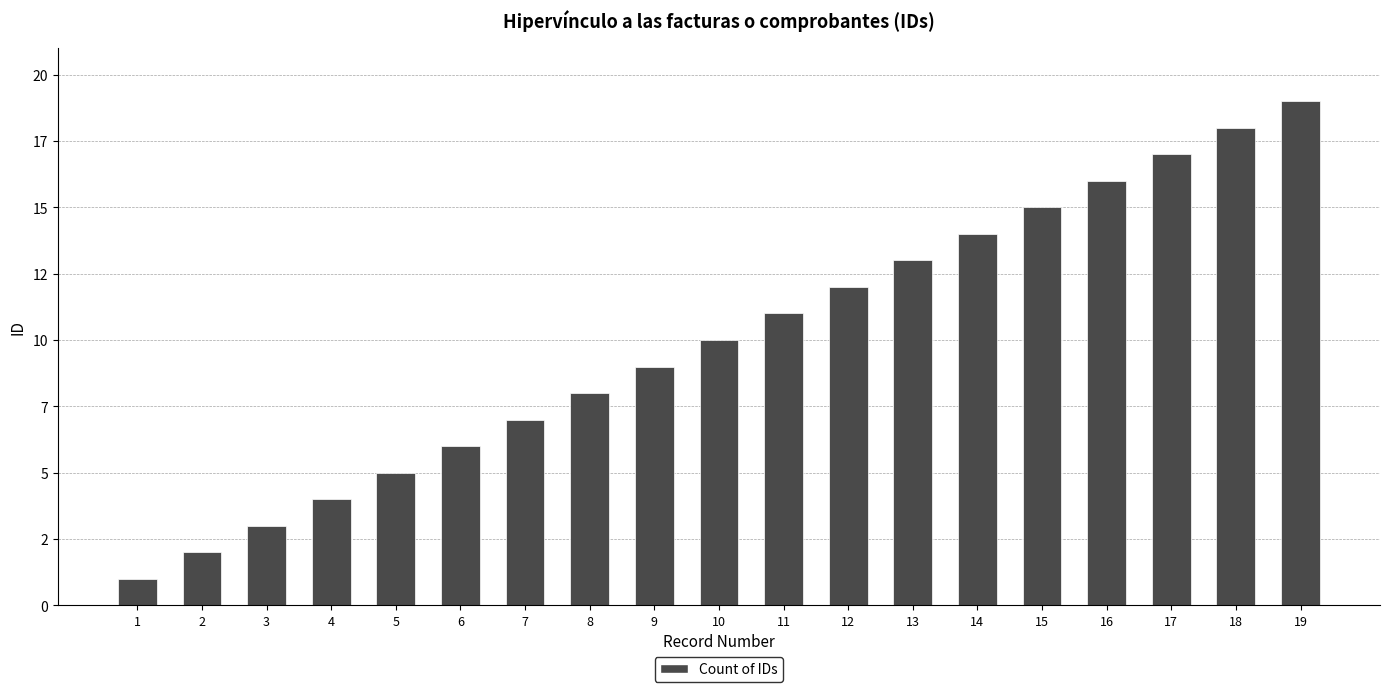

Does the chart contain any negative values?

No